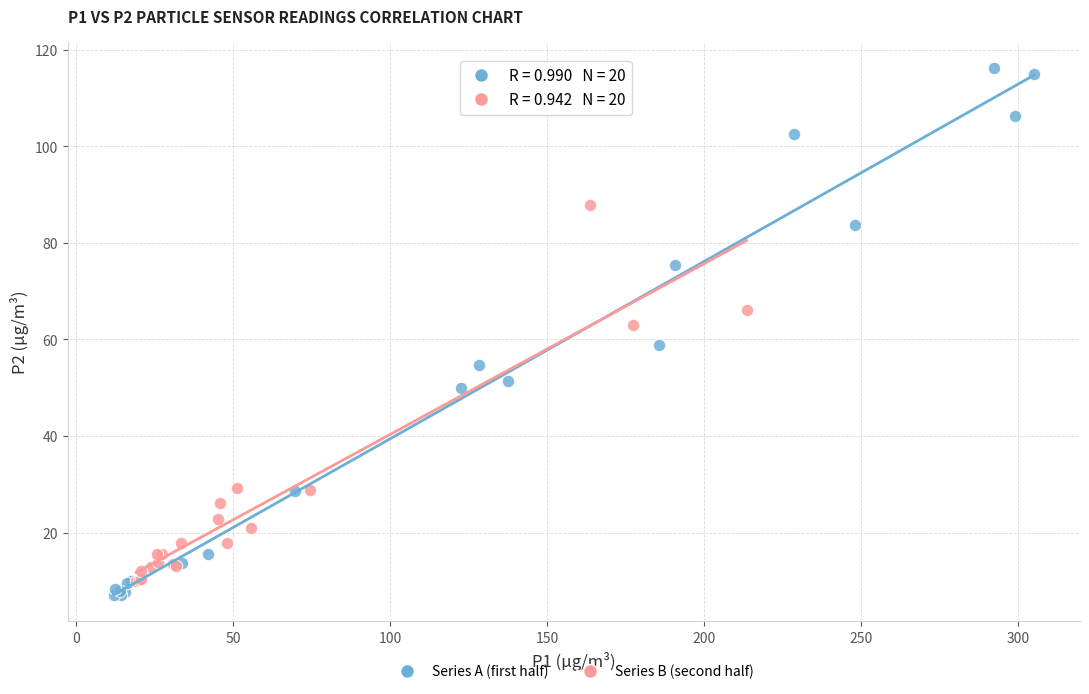

Which series contains the lowest Y value?

Series A (first half)